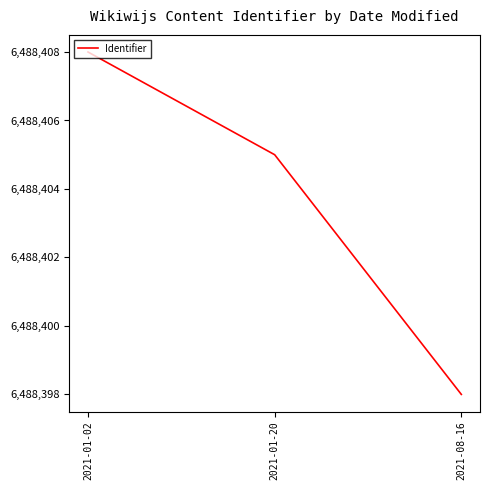

Between 2021-08-16 and 2021-01-02, which is larger?

2021-01-02